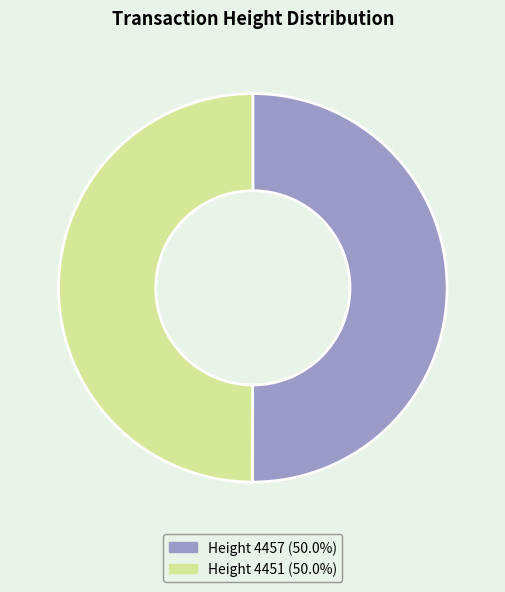

Is the sum of Height 4451 (50.0%) and Height 4457 (50.0%) greater than half?

Yes